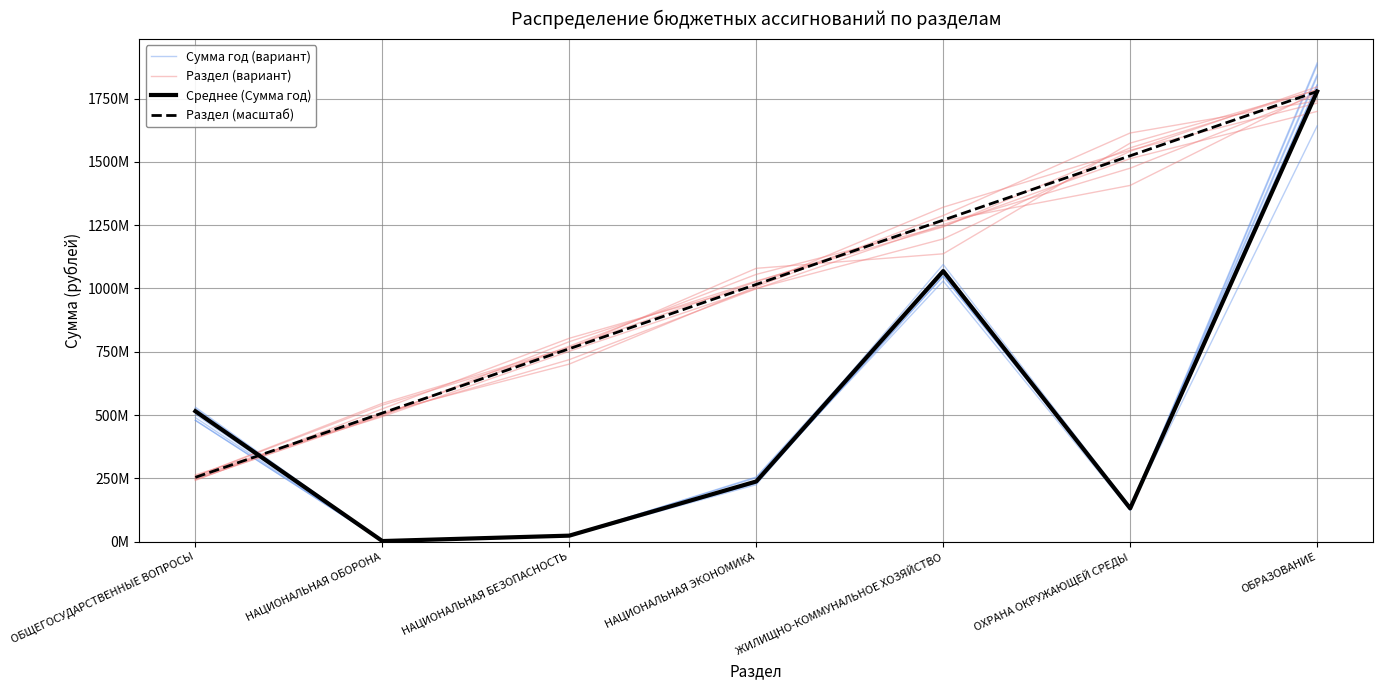

Reading left to right, list all the values displayed in this chart.

Сумма год (вариант): 525349494.5	2455345.0	24437015.0	252251731.3	1058373111.5	130334713.1	1890043879.0
Раздел (вариант): 245438522.4	501645212.5	771986735.8	1055495519.6	1245480200.8	1512466378.0	1699074974.2
Среднее (Сумма год): 515114900.0	2469000.0	23819900.0	237766700.0	1068379700.0	131566900.0	1777746290.0
Раздел (масштаб): 253963755.7	507927511.4	761891267.1	1015855022.9	1269818778.6	1523782534.3	1777746290.0